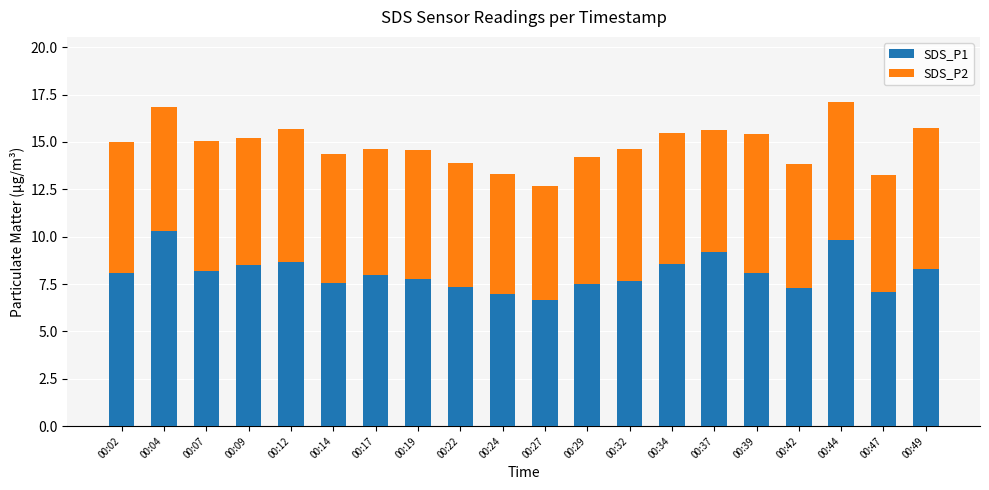

How many bars are there in total?

20